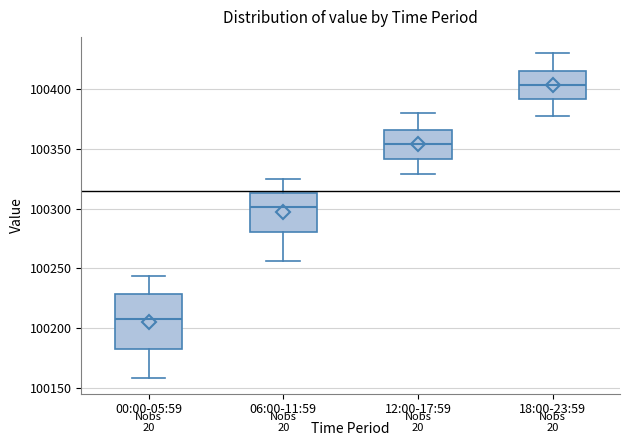

Reading left to right, transcribe this box plot: for each box, give where its median line is, the range the box spans, and where its two whiskers end, as read against the y-axis. The values are not printed on the chart, so give them approximately, as read against the axis.

00:00-05:59: median 100210, box 100180 to 100230, whiskers 100160 to 100245
06:00-11:59: median 100300, box 100280 to 100315, whiskers 100255 to 100325
12:00-17:59: median 100355, box 100340 to 100365, whiskers 100330 to 100380
18:00-23:59: median 100405, box 100390 to 100415, whiskers 100380 to 100430